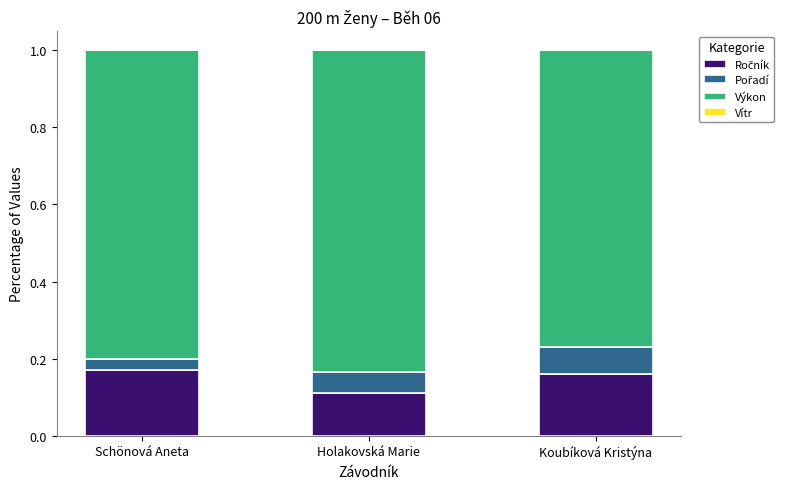

What is the total value across all series at Holakovská Marie?

1.0